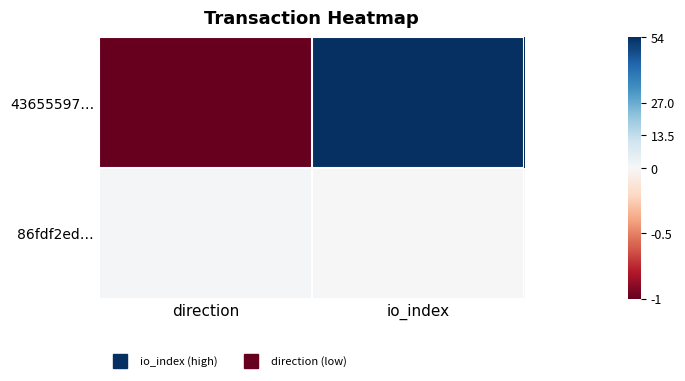

Reading left to right, transcribe all the data shown in this chart.

43655597…: direction=-1	io_index=54
86fdf2ed…: direction=1	io_index=0